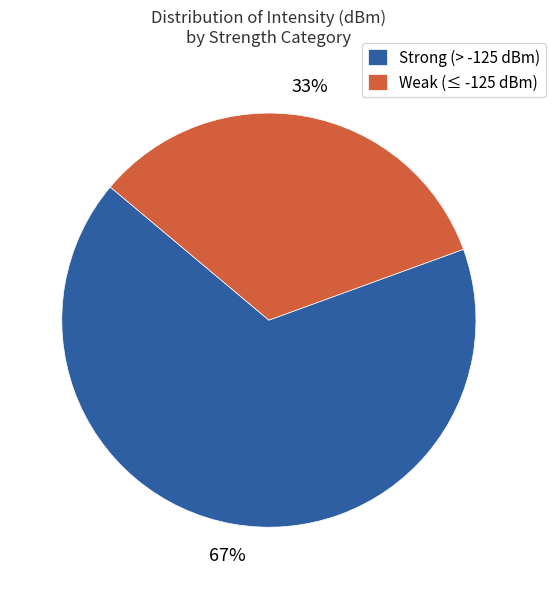

Combined, do 24 and 6 account for over 50%?

No